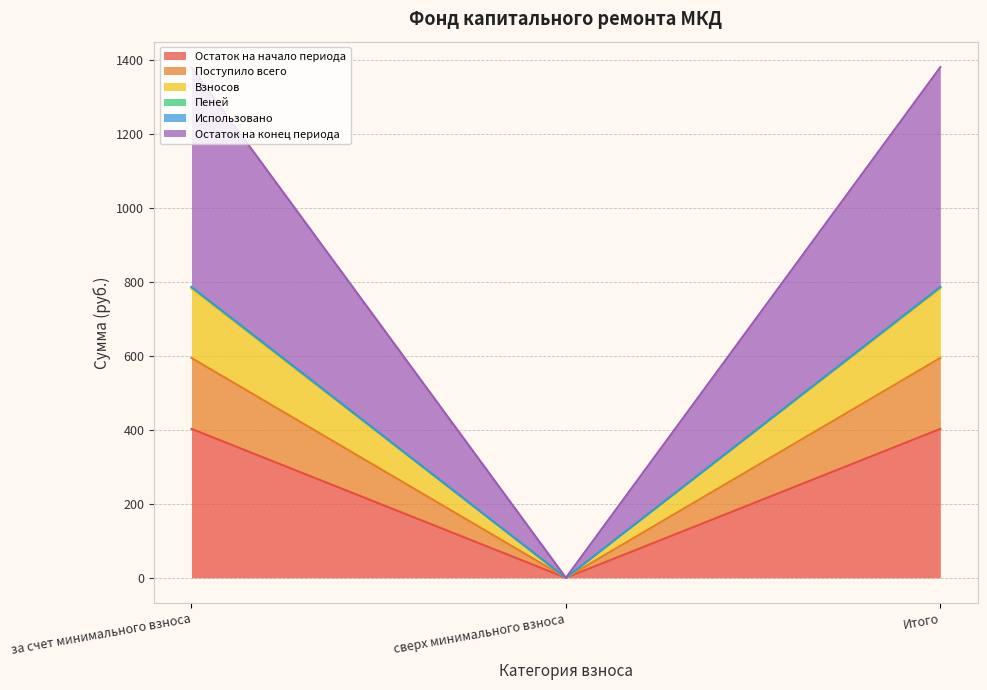

List the labels in order of Остаток на конец периода value, largest first.

за счет минимального взноса, Итого, сверх минимального взноса